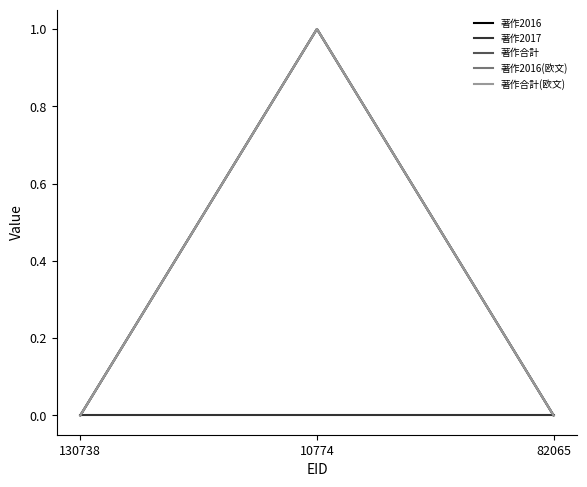

What is the label of the 3rd point from the right?

130738